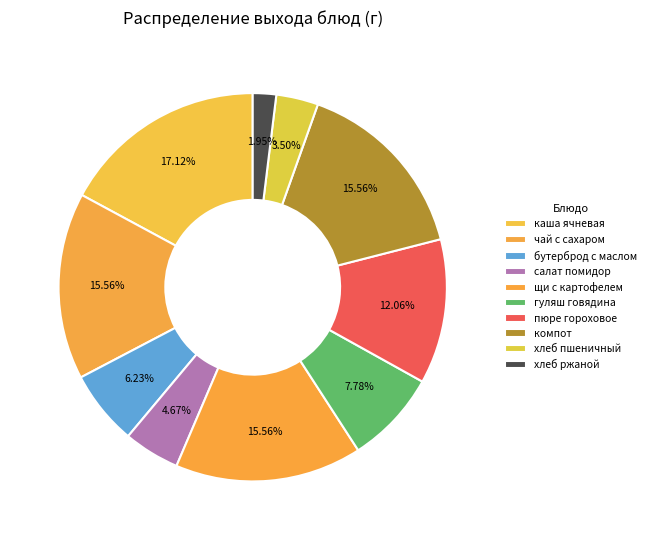

Count the number of slices in the pie.

10